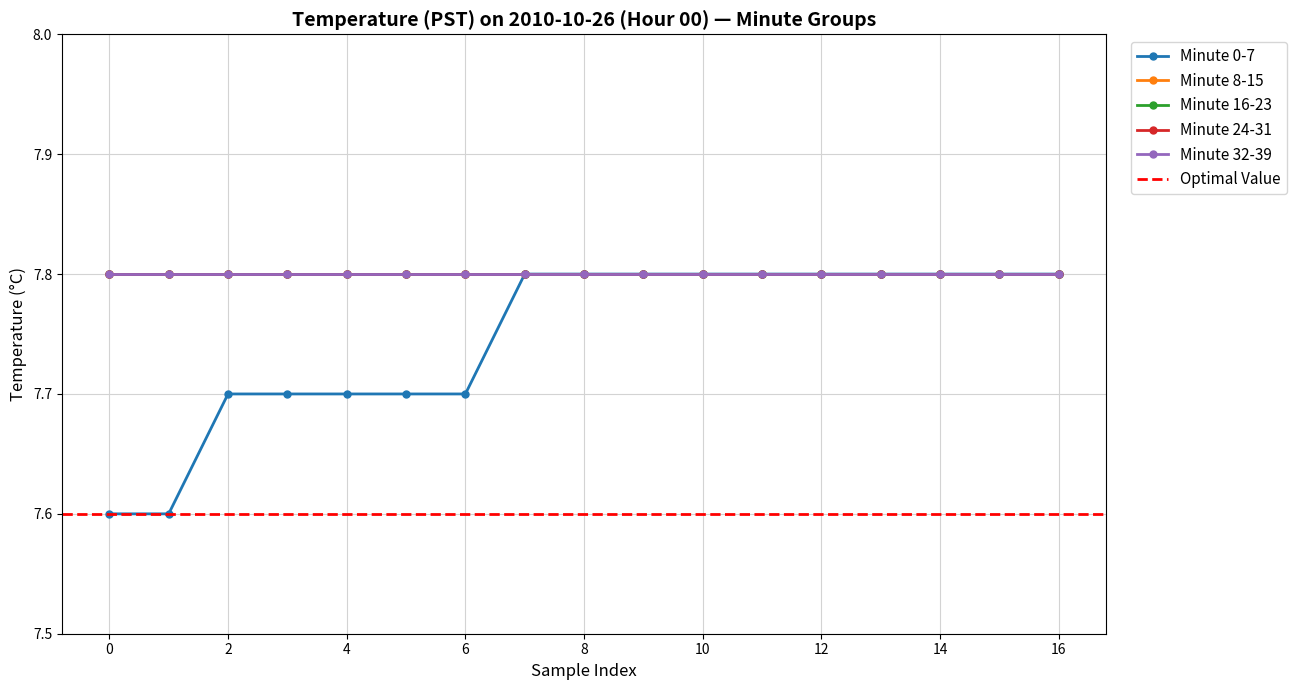

Which series has the largest total across all categories?

Minute 8-15